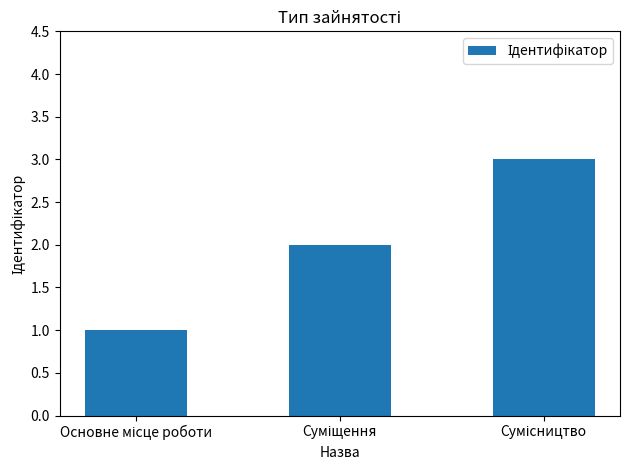

What is the sum of all values?

6